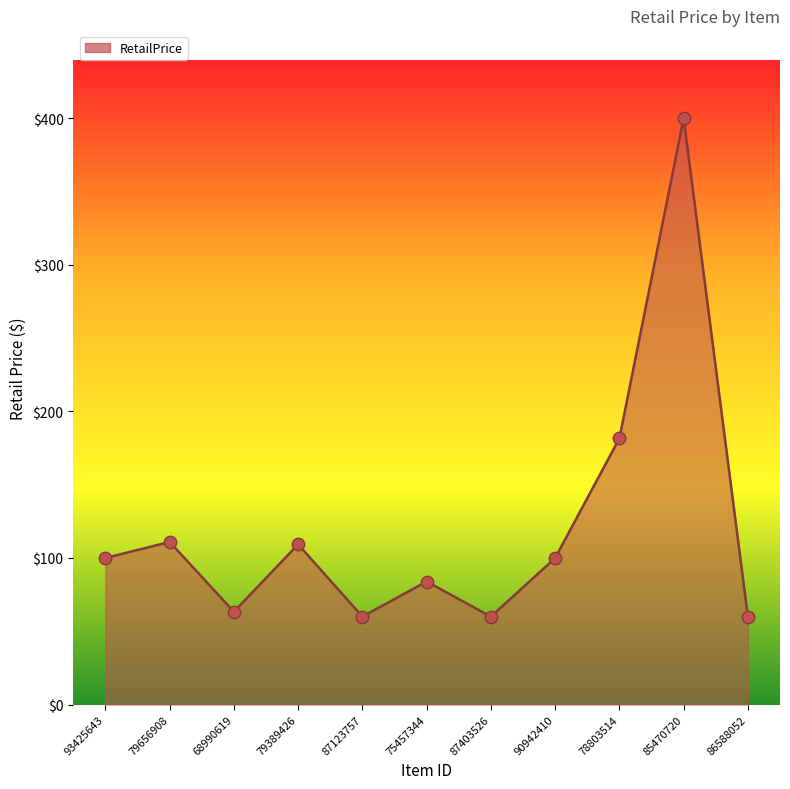

Which has a higher value, 85470720 or 79389426?

85470720